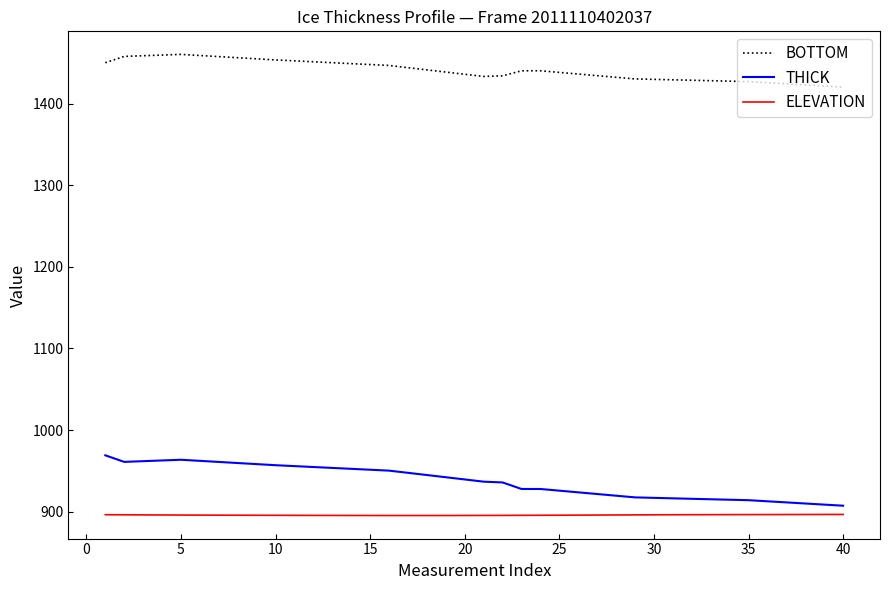

Does the chart have visible grid lines?

No